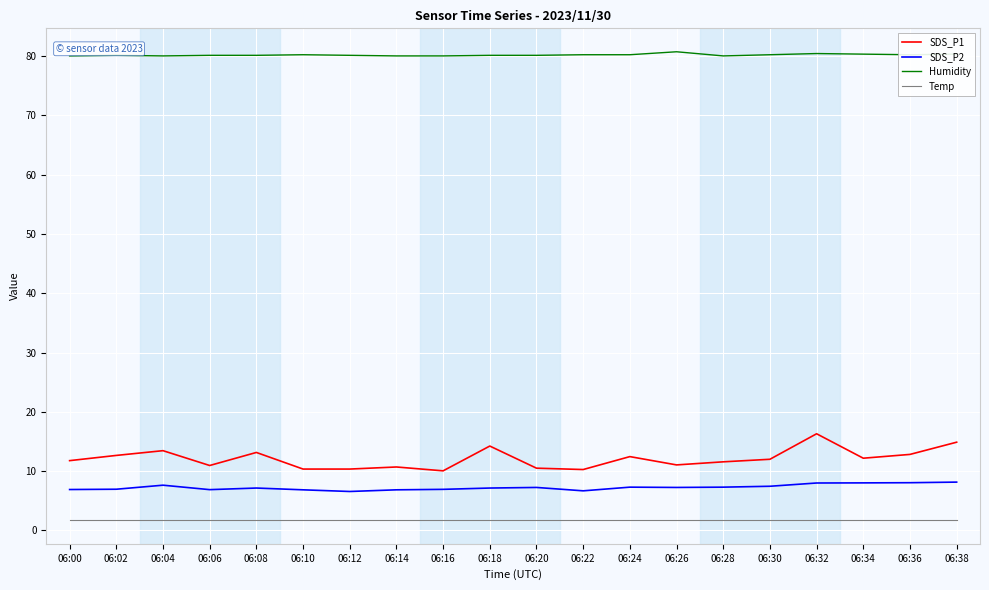

Which series has the largest range (max minus min)?

SDS_P1